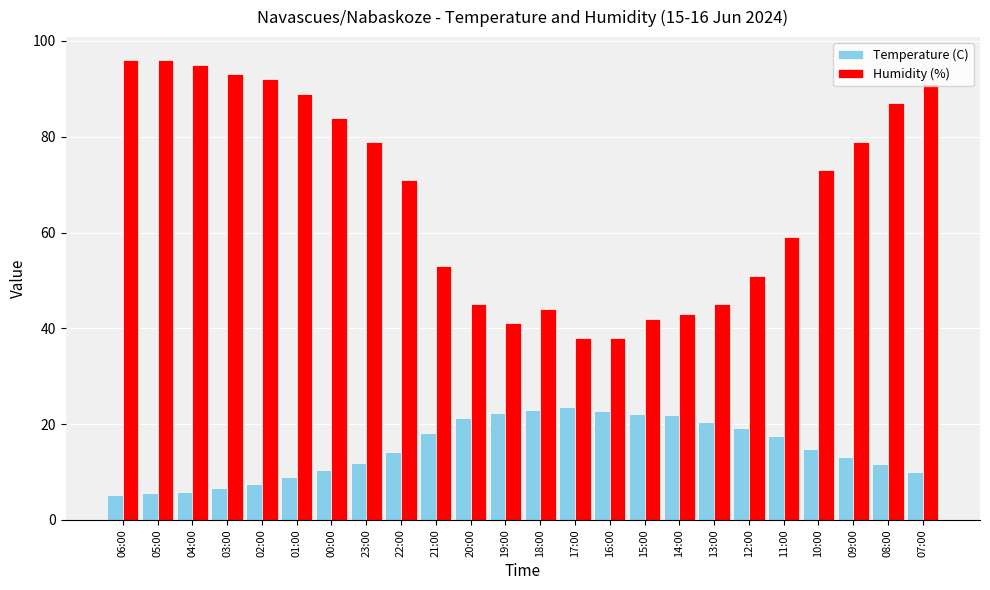

What is the total value across all series at 08:00?

98.6